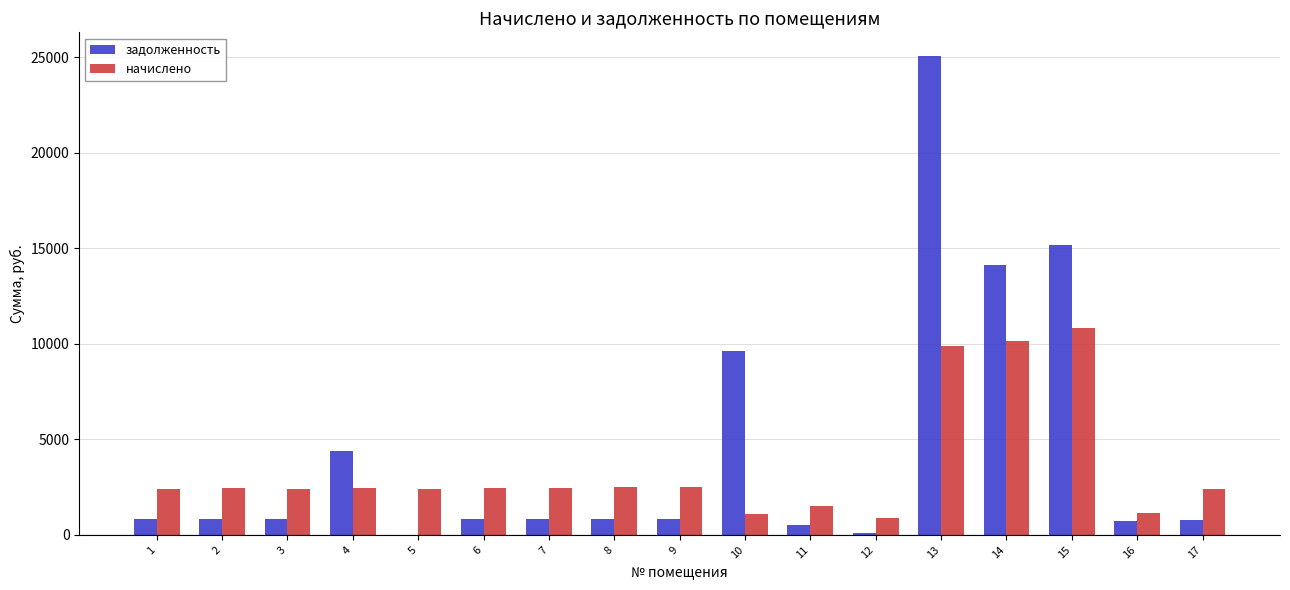

What is the greatest value displayed?

25044.4